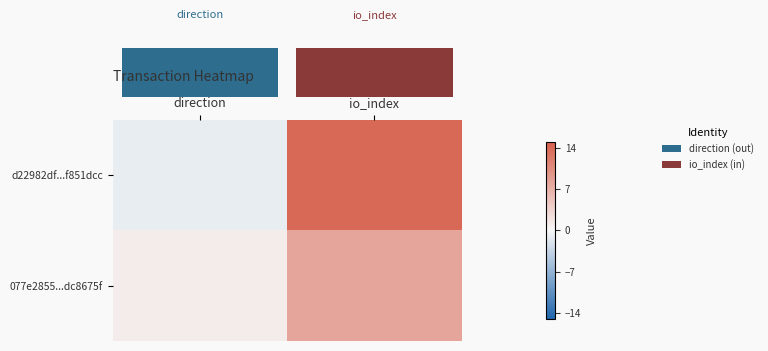

What is the total value across all series at io_index?

22